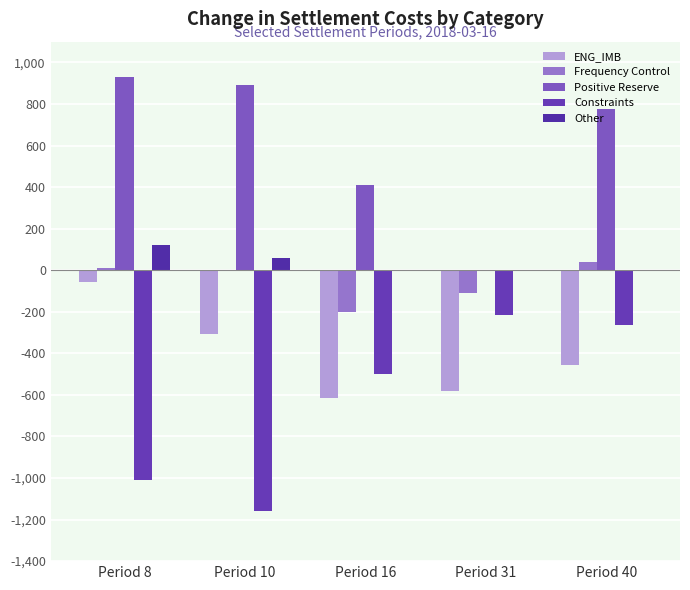

What is the difference between the Constraints values at Period 10 and Period 31?

943.9